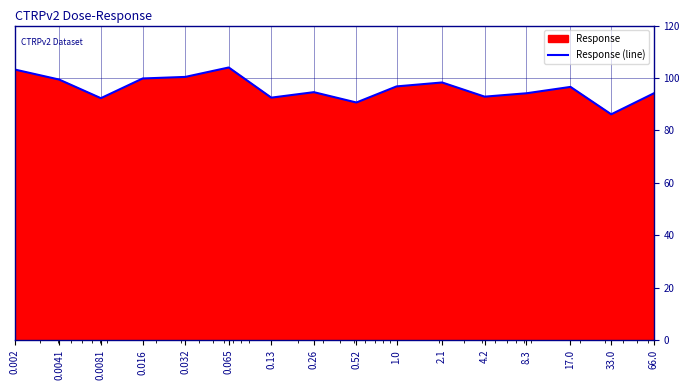

Where does the data first go above 96?

0.002